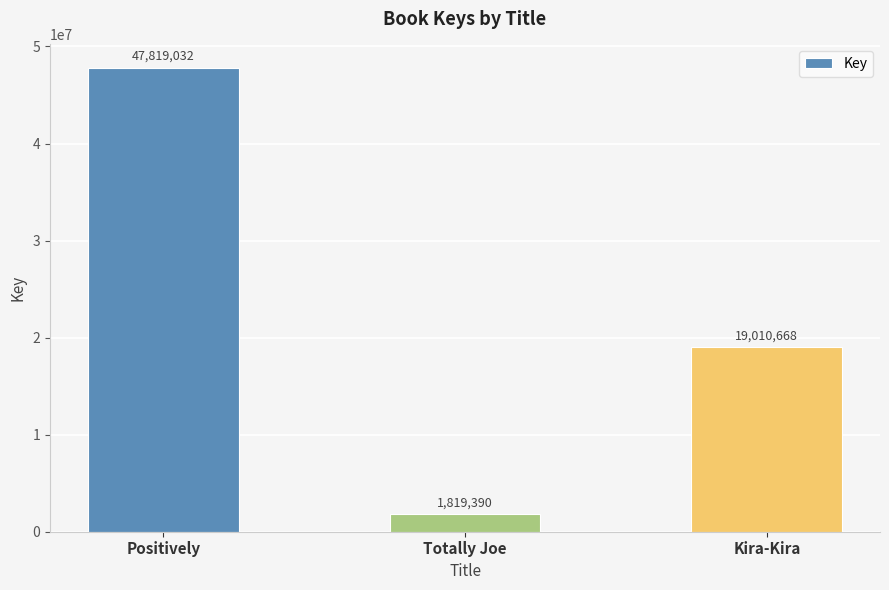

Reading left to right, what are all the values shown in this chart?

Positively=47819032	Totally Joe=1819390	Kira-Kira=19010668